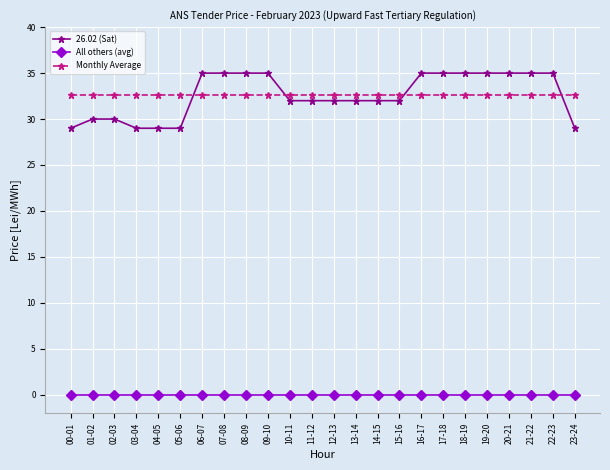

What is the value of the Monthly Average point at the 14th from the left?

32.6